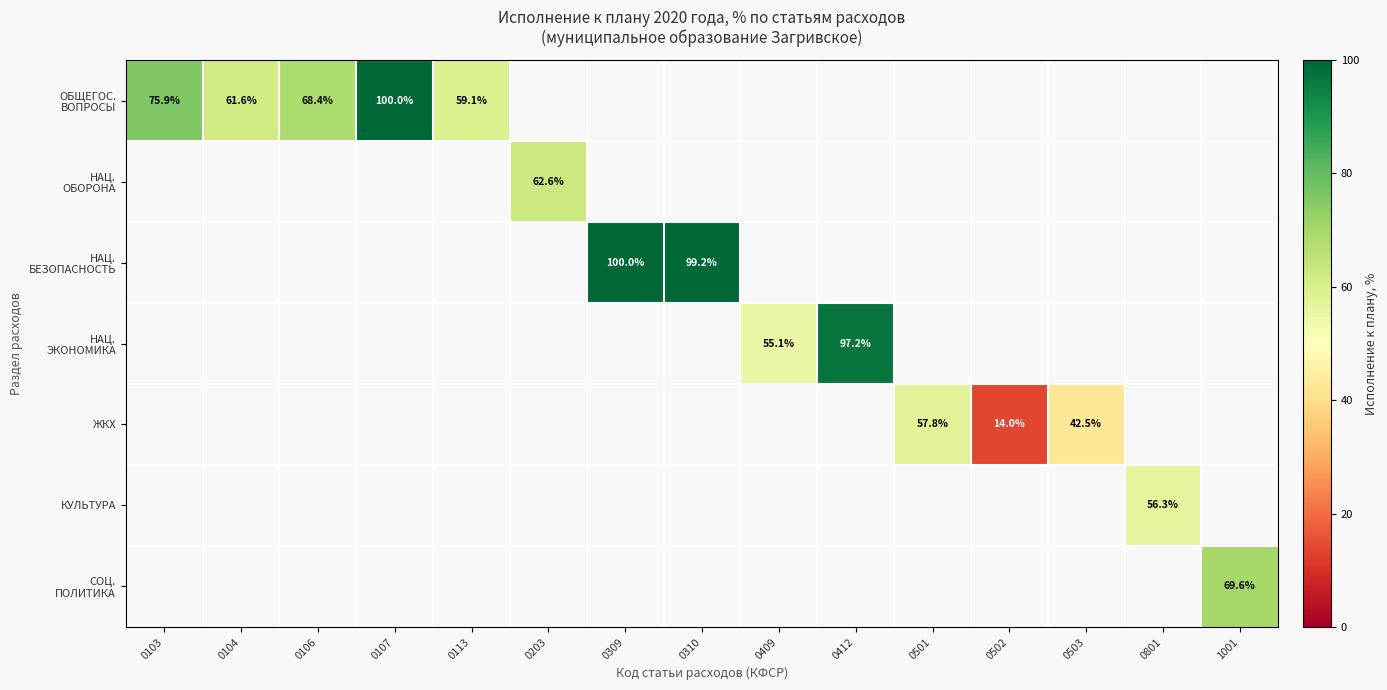

Between 0107 and 0113, which is larger?

0107